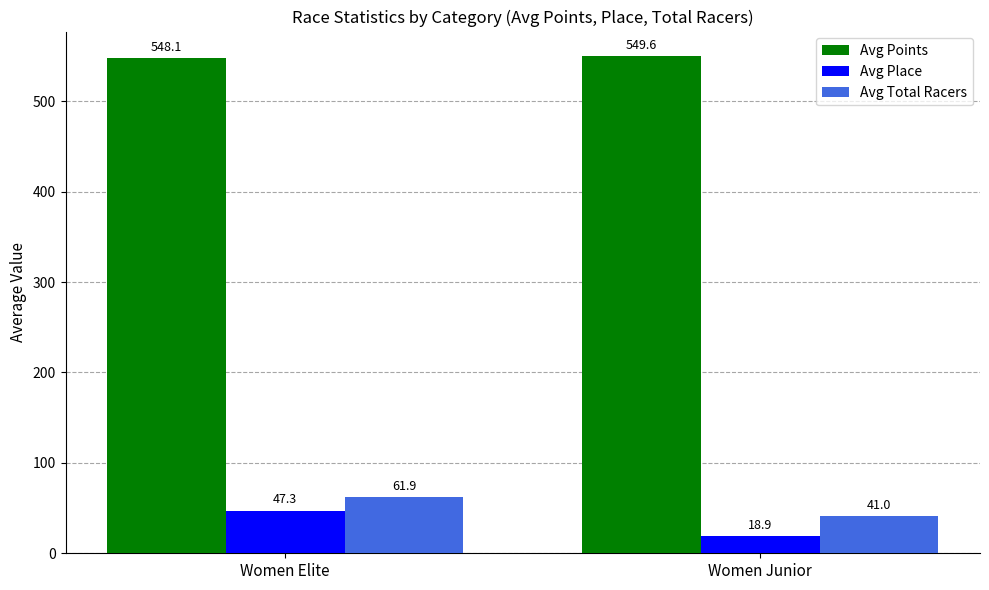

What value does the Avg Total Racers series have at Women Elite?

61.9